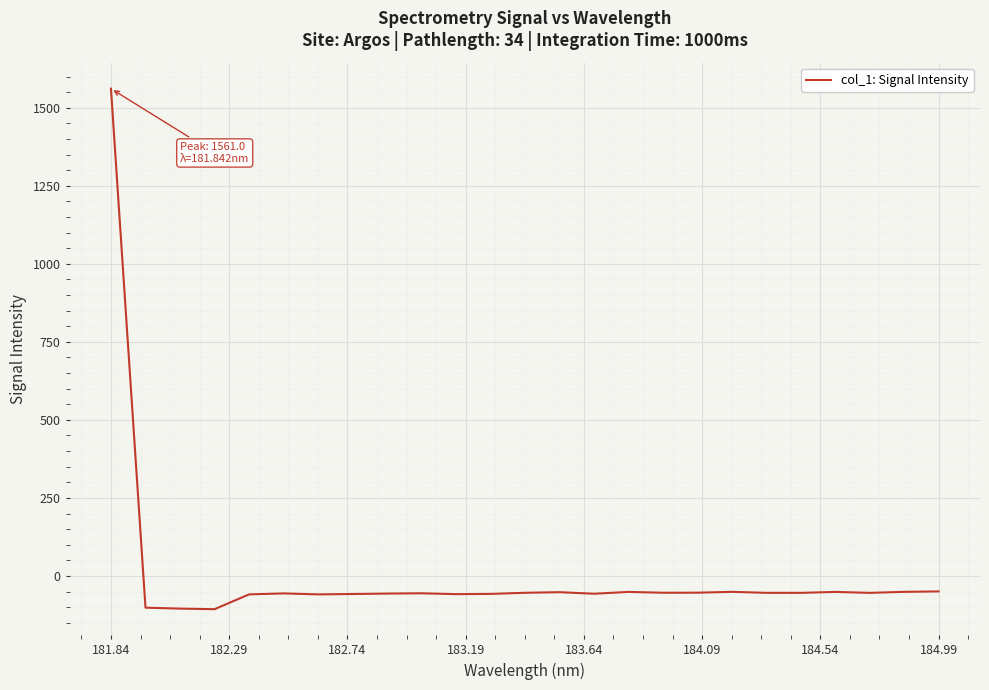

Count the number of data series in this chart.

1